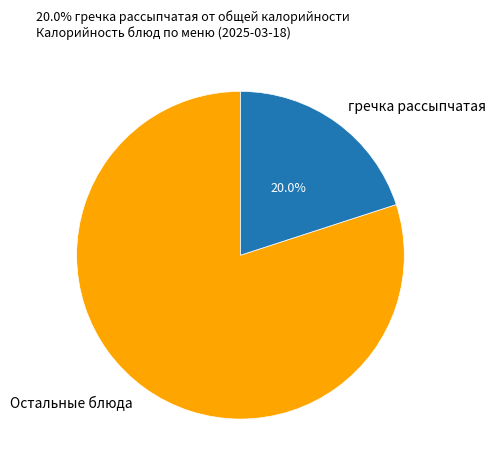

Which category has the biggest portion of the pie?

Остальные блюда